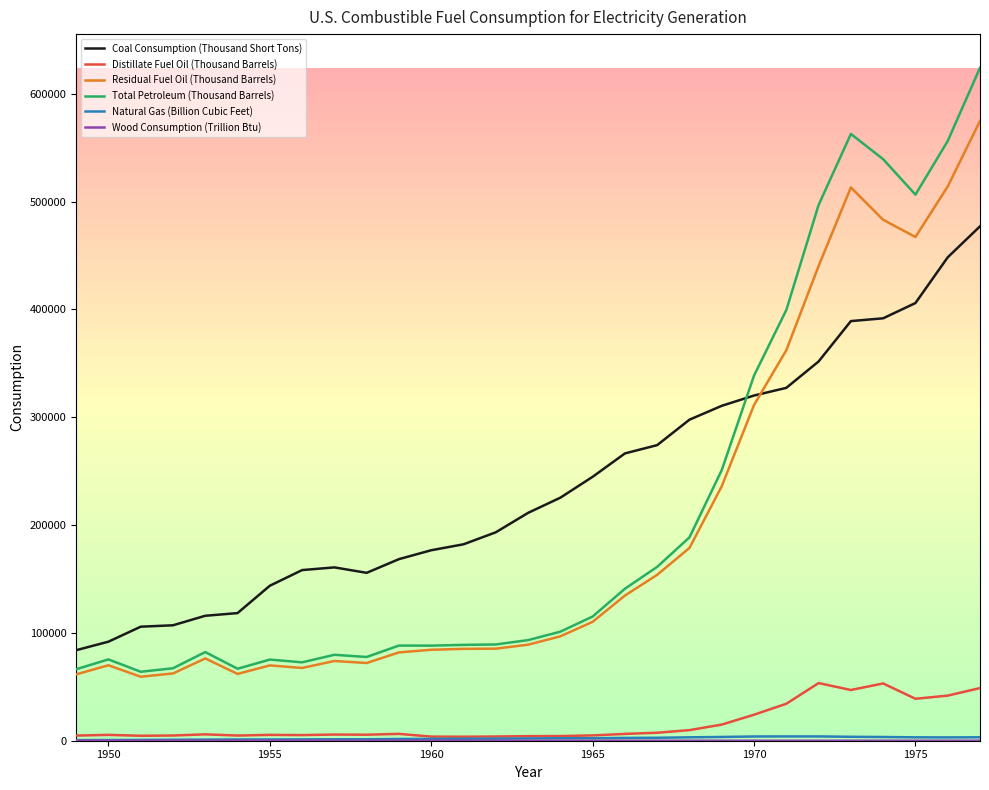

True or false: Distillate Fuel Oil (Thousand Barrels) and Residual Fuel Oil (Thousand Barrels) intersect in this chart.

False